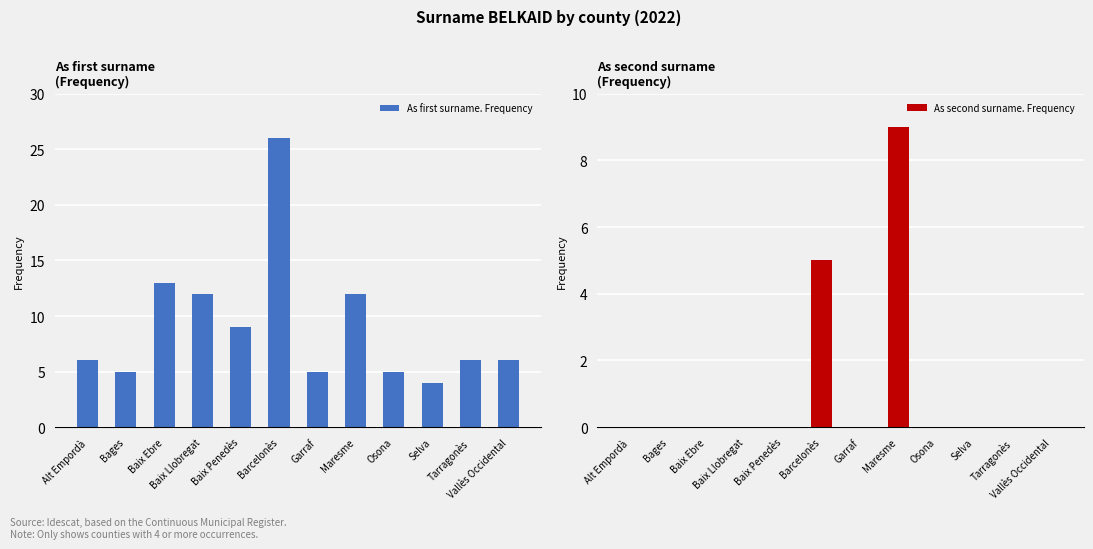

What position from the left is Garraf?

7